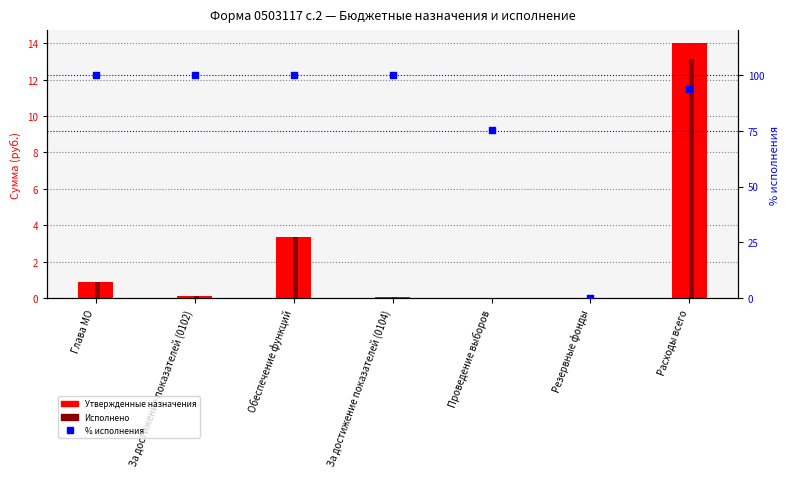

What is the total value across all series at За достижение показателей (0104)?

100.2